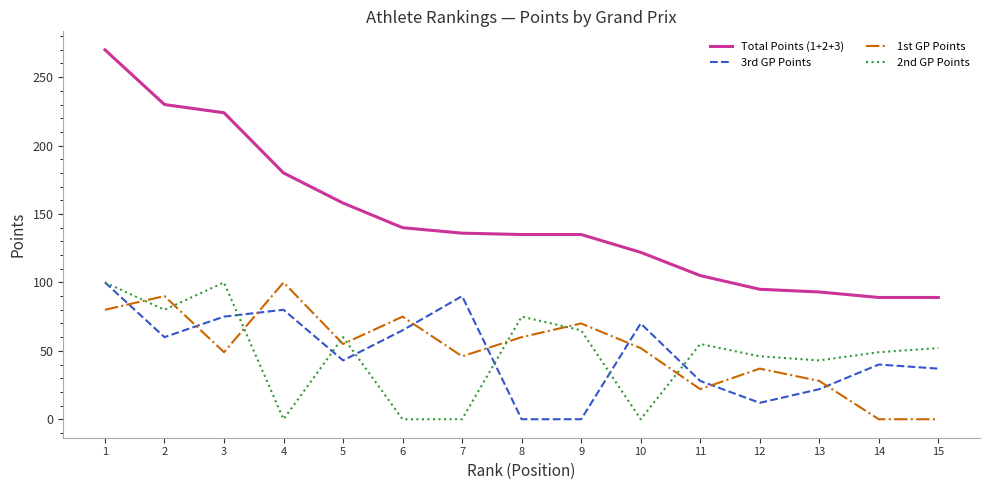

What is the highest value of the 3rd GP Points series?

100